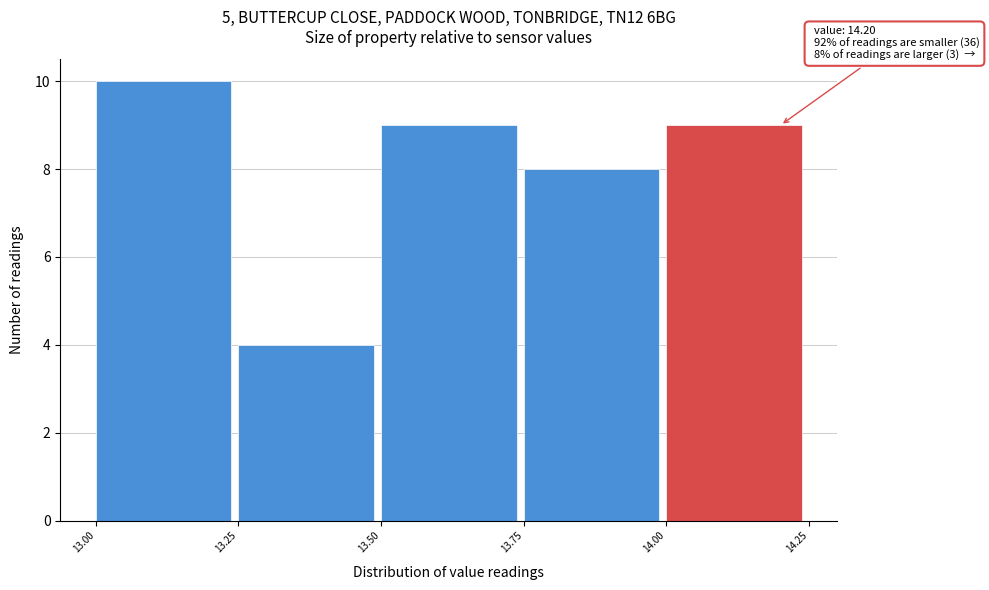

Over which range of the x-axis is the bar tallest?

13.00 to 13.25